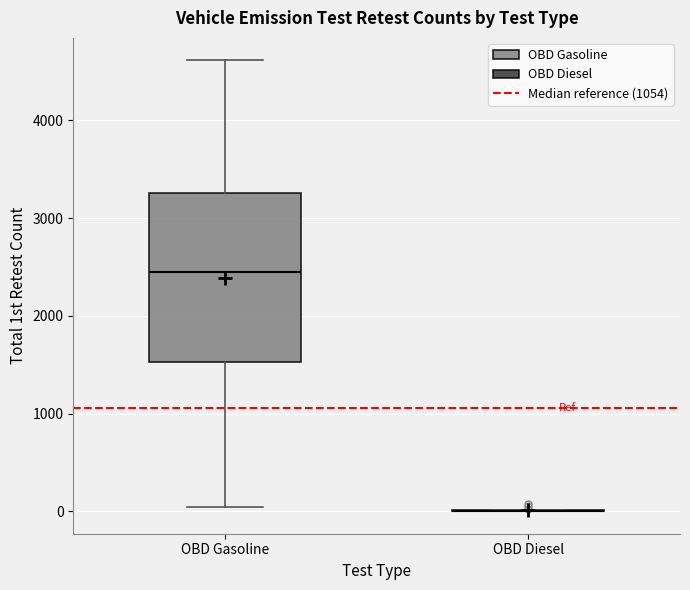

Which box is the tallest, from its lower edge to its upper edge?

OBD Gasoline